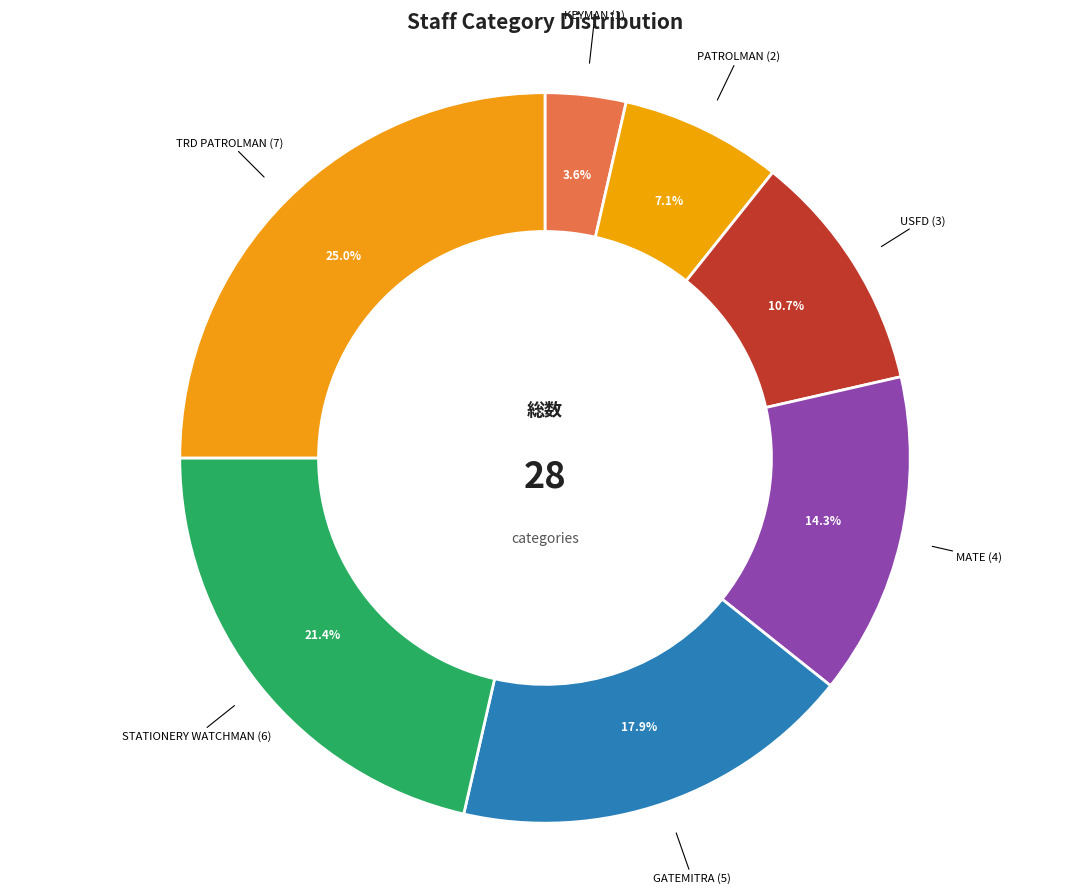

Does any single category account for the majority?

No